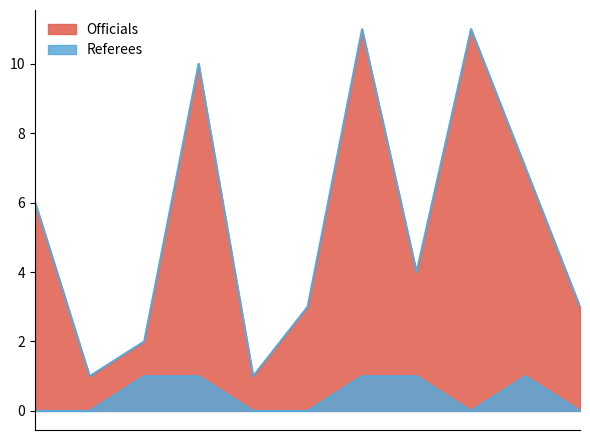

Does the chart have visible grid lines?

No